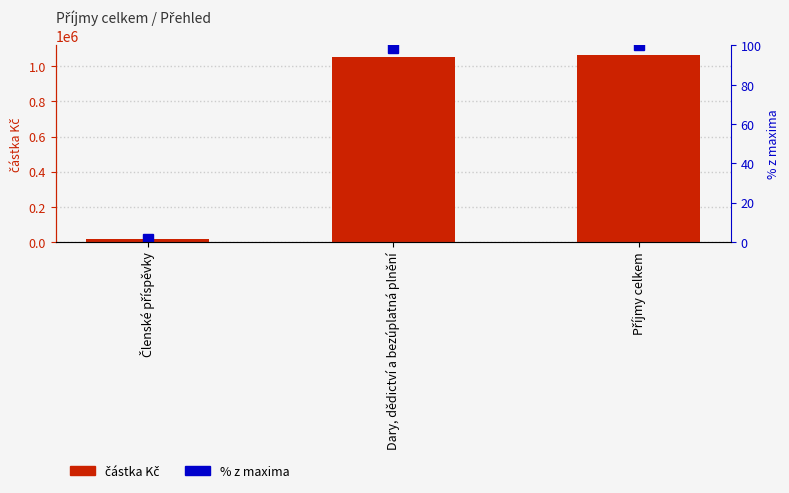

Is it true that částka Kč equals 1842660.1 at Dary, dědictví a bezúplatná plnění?

False